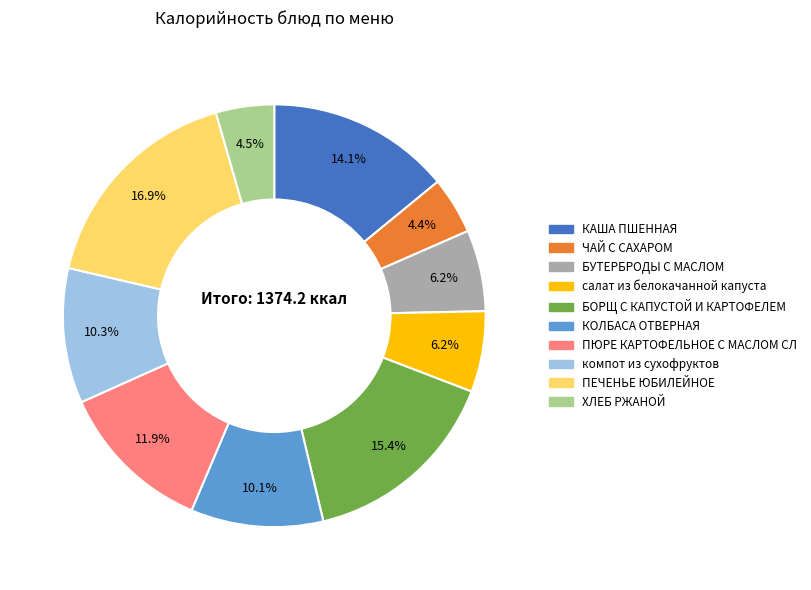

True or false: компот из сухофруктов accounts for 10% of the total.

True